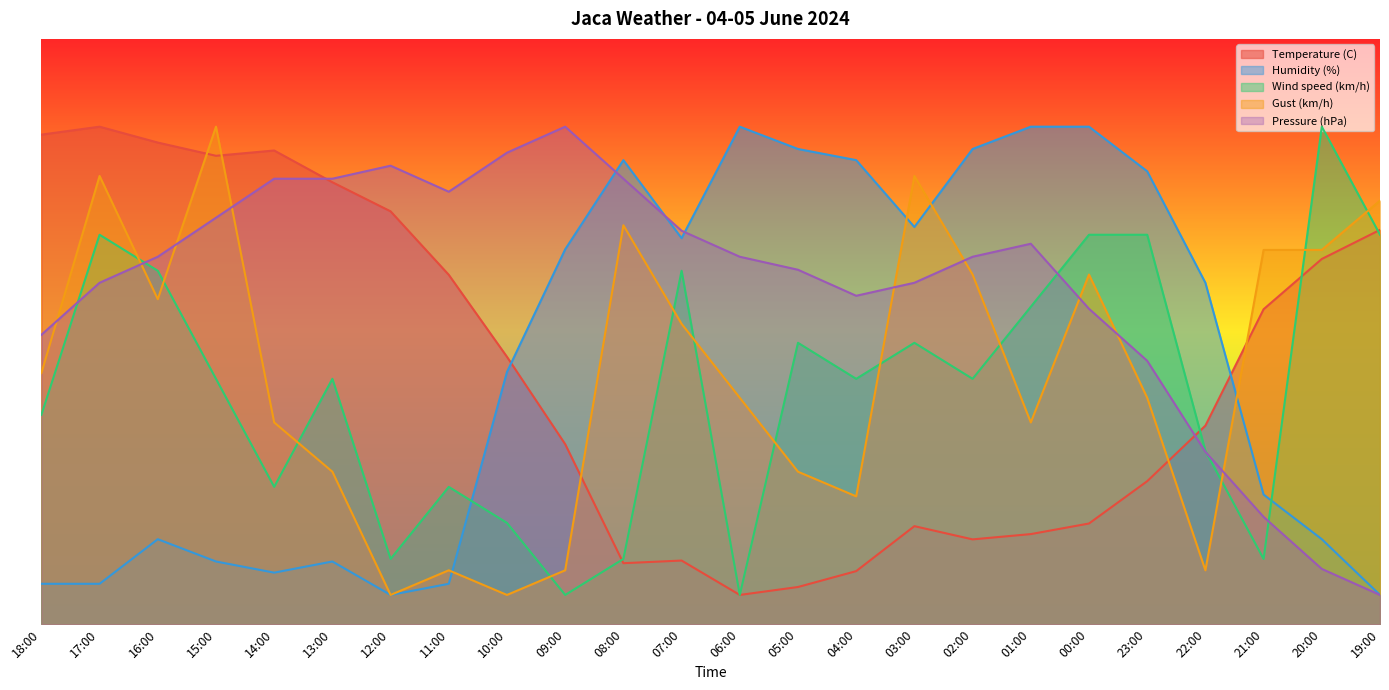

At which category does the chart reach its peak across all series?

17:00